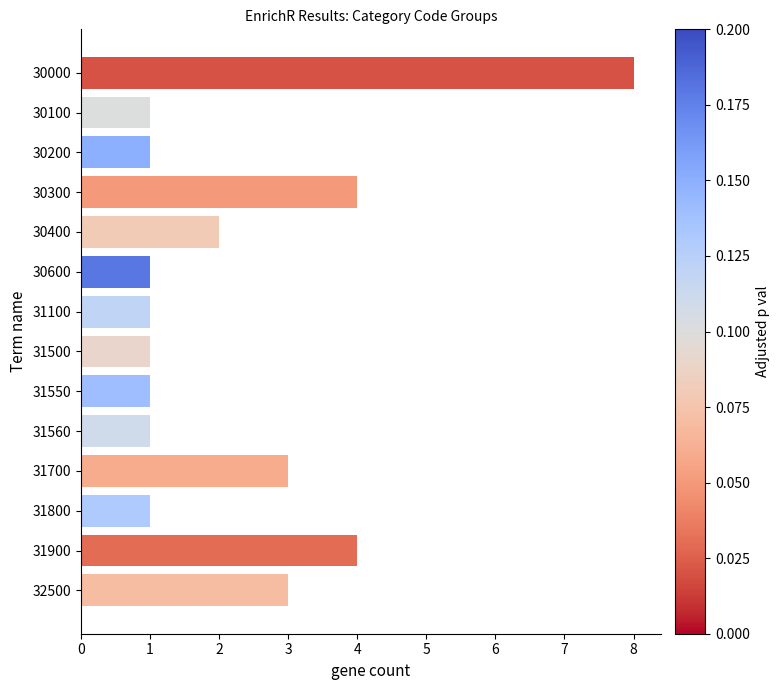

What is the greatest value displayed?

8